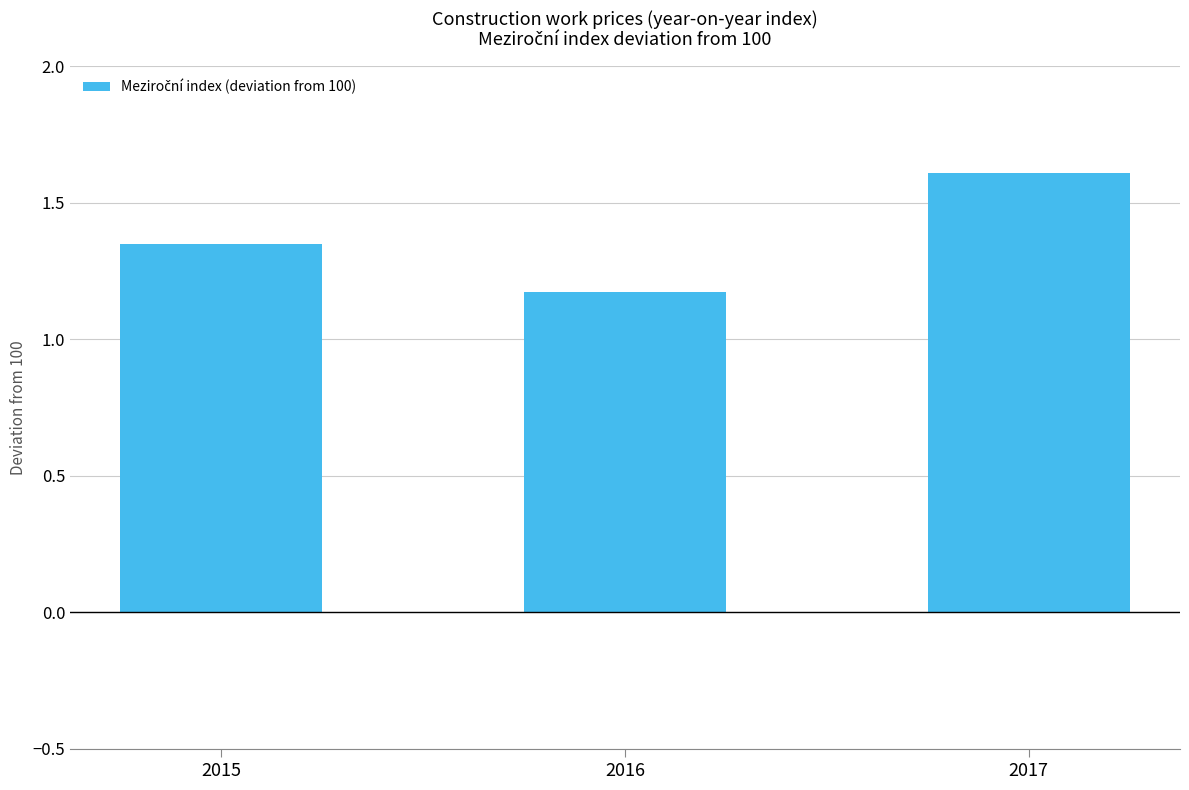

List the labels in order of value, smallest first.

2016, 2015, 2017